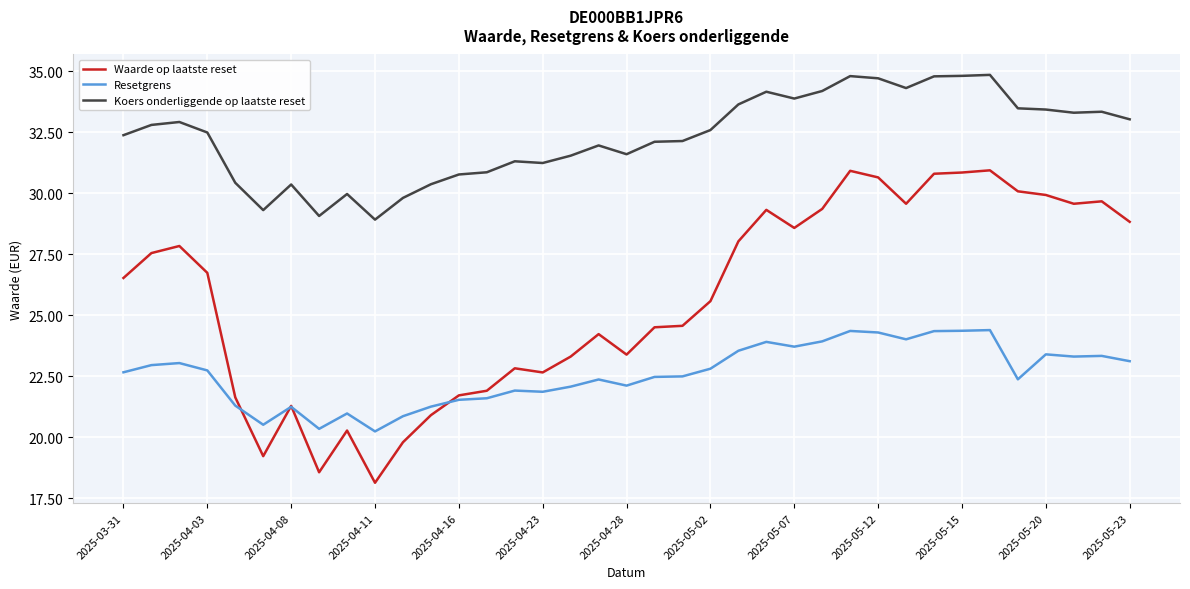

What are all the series names shown in the legend?

Waarde op laatste reset, Resetgrens, Koers onderliggende op laatste reset